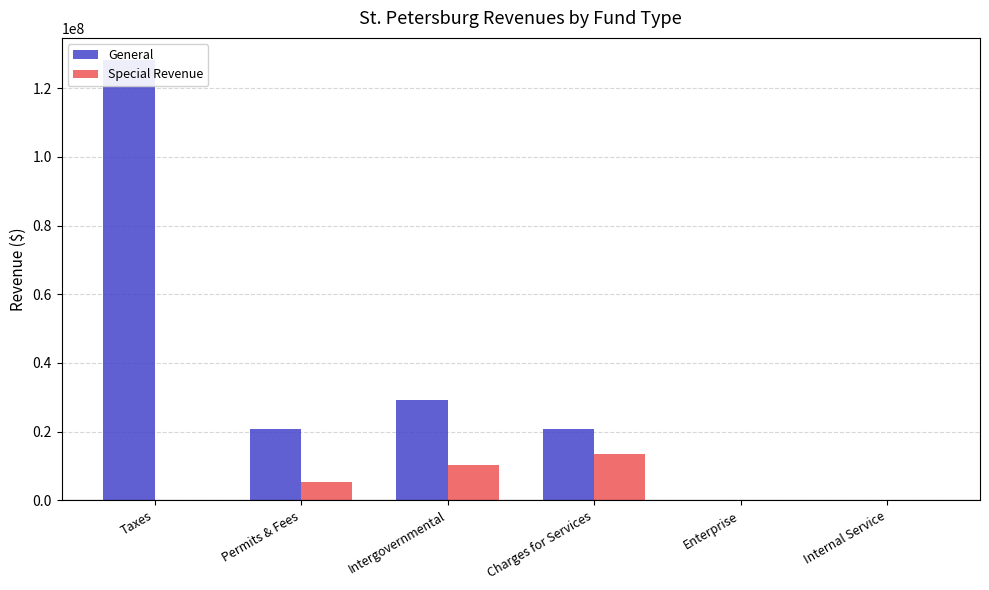

What is the sum of all Special Revenue values?

29030682